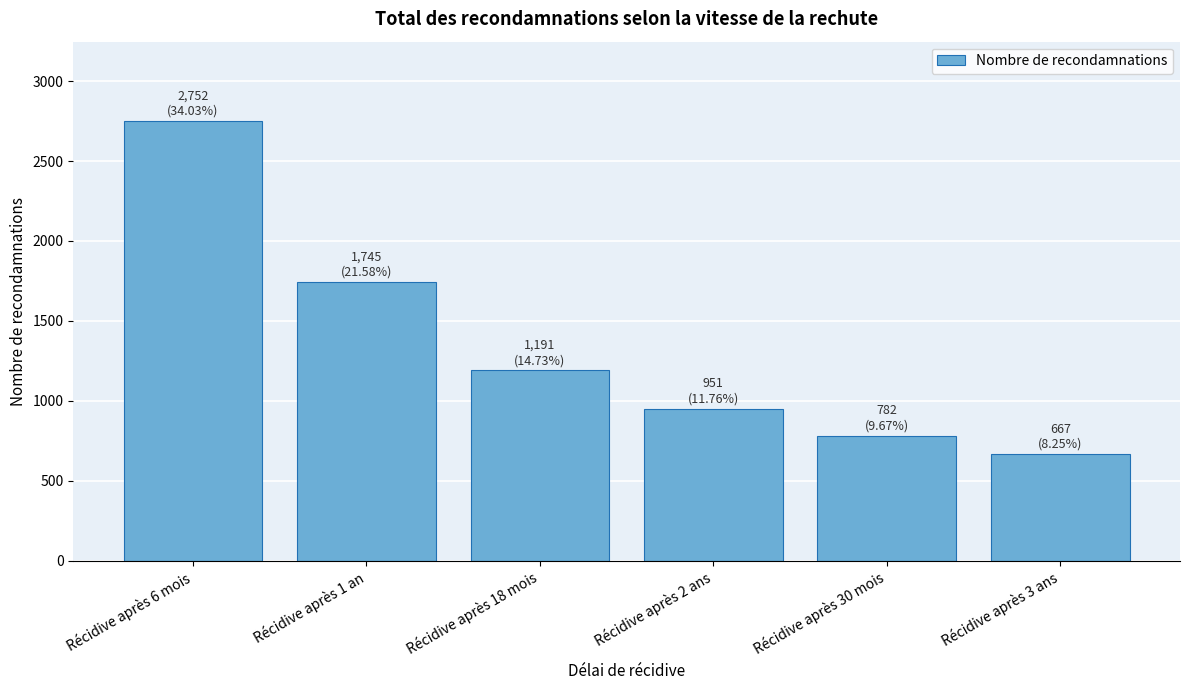

Reading right to left, transcribe all the data shown in this chart.

Récidive après 3 ans=667	Récidive après 30 mois=782	Récidive après 2 ans=951	Récidive après 18 mois=1191	Récidive après 1 an=1745	Récidive après 6 mois=2752